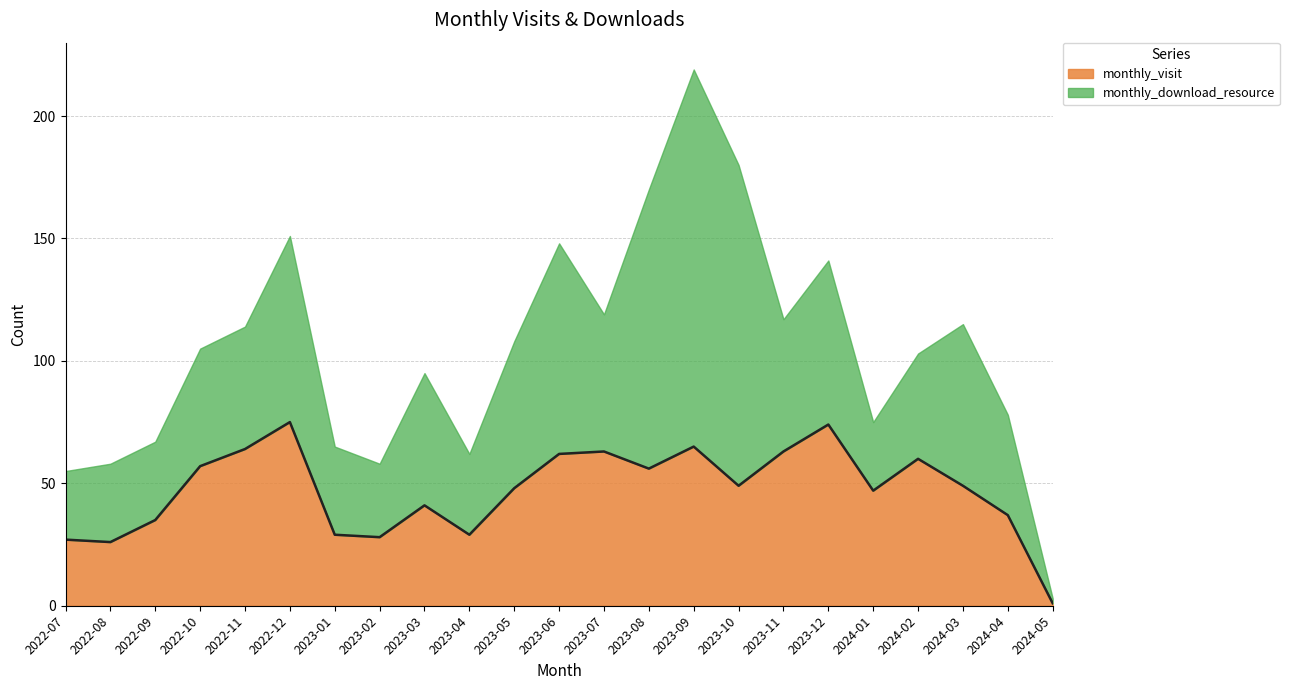

What is the change in value from 2024-01 to 2024-03?

+2